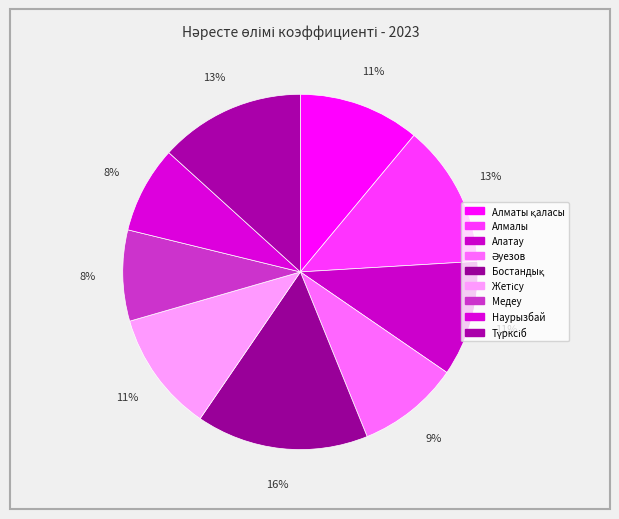

Rank the categories by value from highest to lowest.

Бостандық, Түрксіб, Алмалы, Алматы қаласы, Жетісу, Алатау, Әуезов, Медеу, Наурызбай